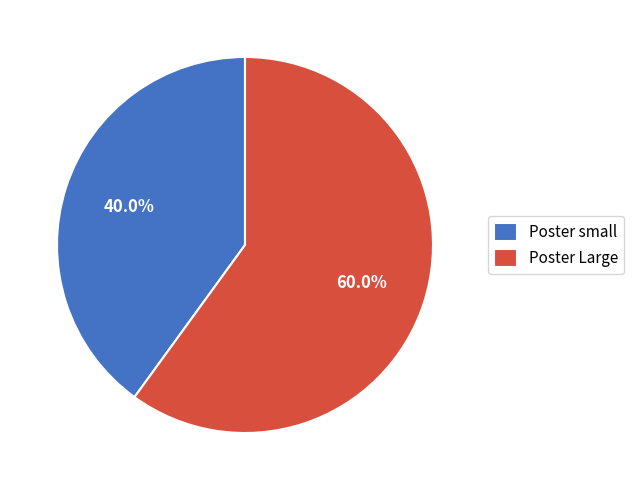

To the nearest percent, what percentage of the pie is Poster small?

40%